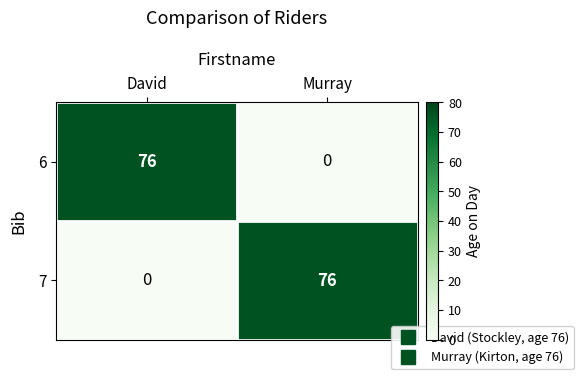

Reading left to right, transcribe all the data shown in this chart.

6: 76	0
7: 0	76